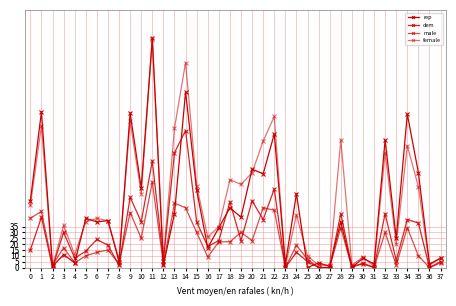

What is the average value of the rep series?

50